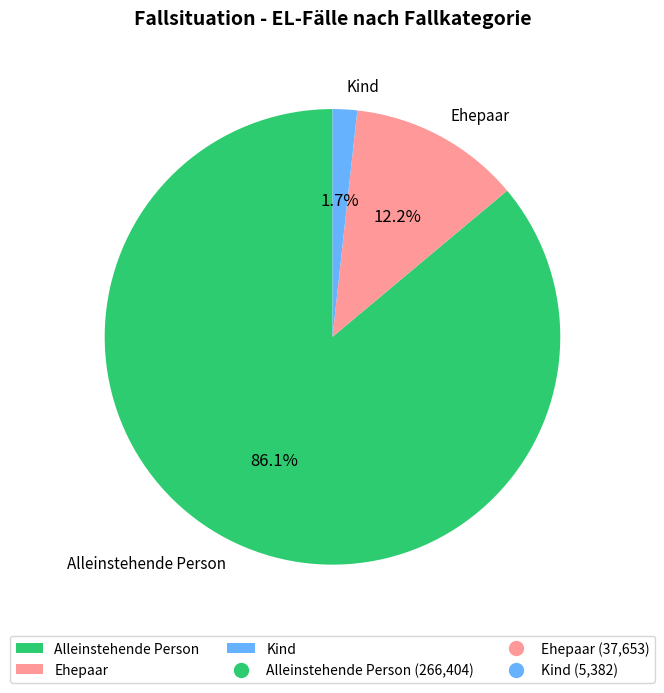

The Ehepaar slice represents 12% of the pie. True or false?

True